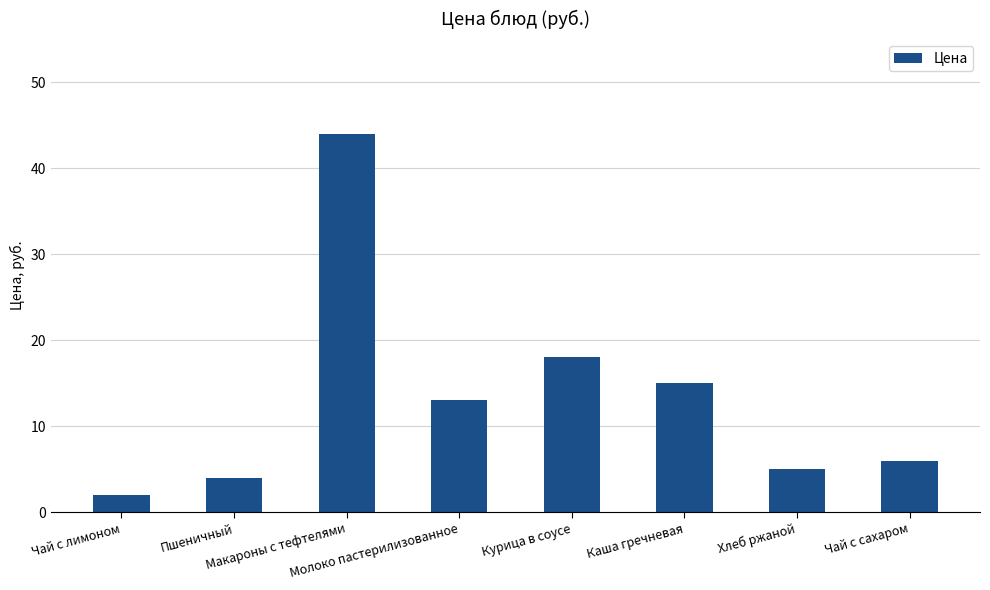

At which category does the chart reach its peak across all series?

Макароны с тефтелями